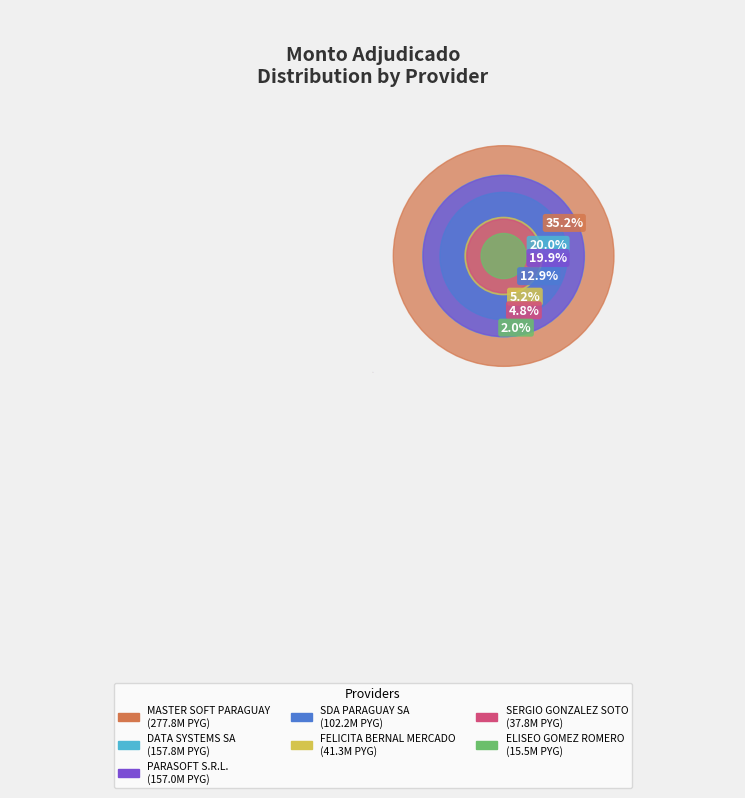

Is there any slice that represents more than half of the pie?

No